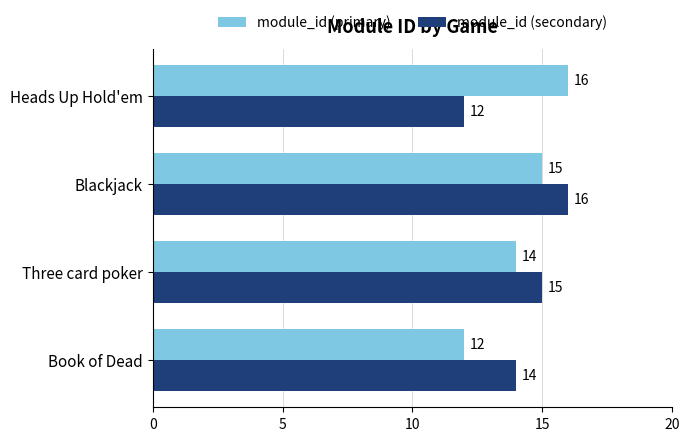

The module_id (primary) series shows 14 at Three card poker. True or false?

True